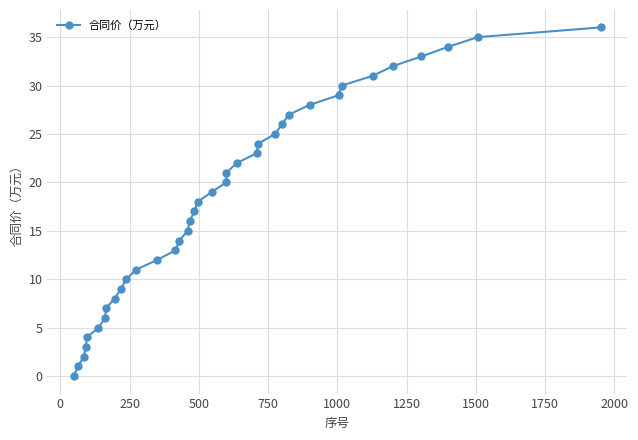

What is the difference between the maximum and minimum values?

36